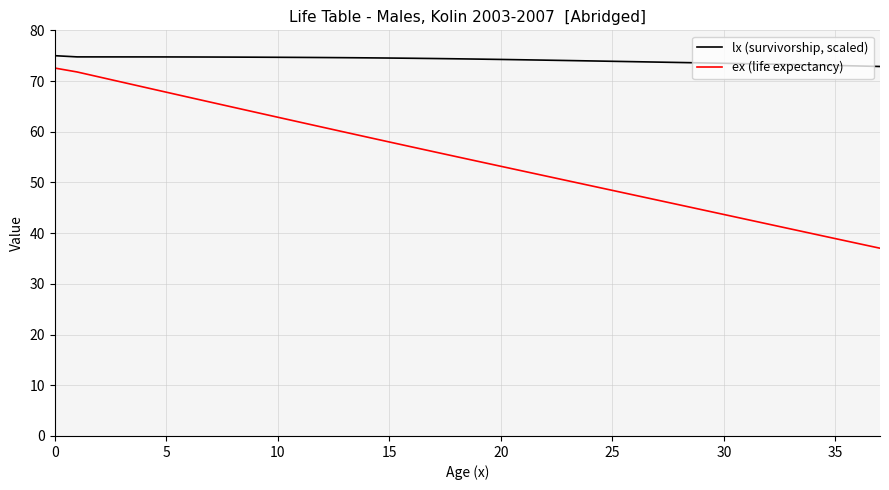

True or false: ex (life expectancy) has more than 1 points higher than both neighbors.

False